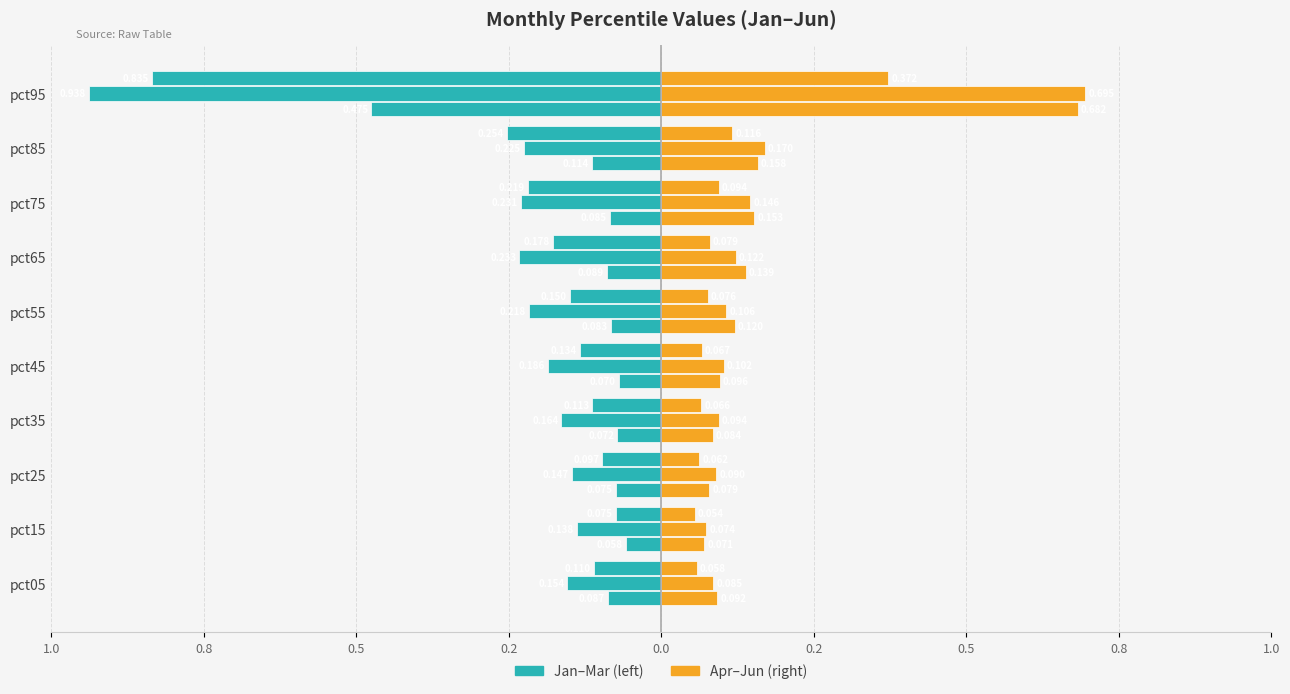

How many data points does each series have?

10